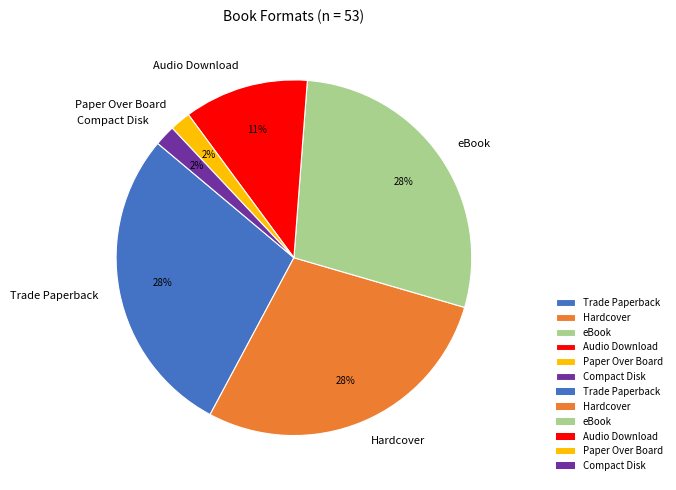

Is the sum of Trade Paperback and Hardcover greater than half?

Yes